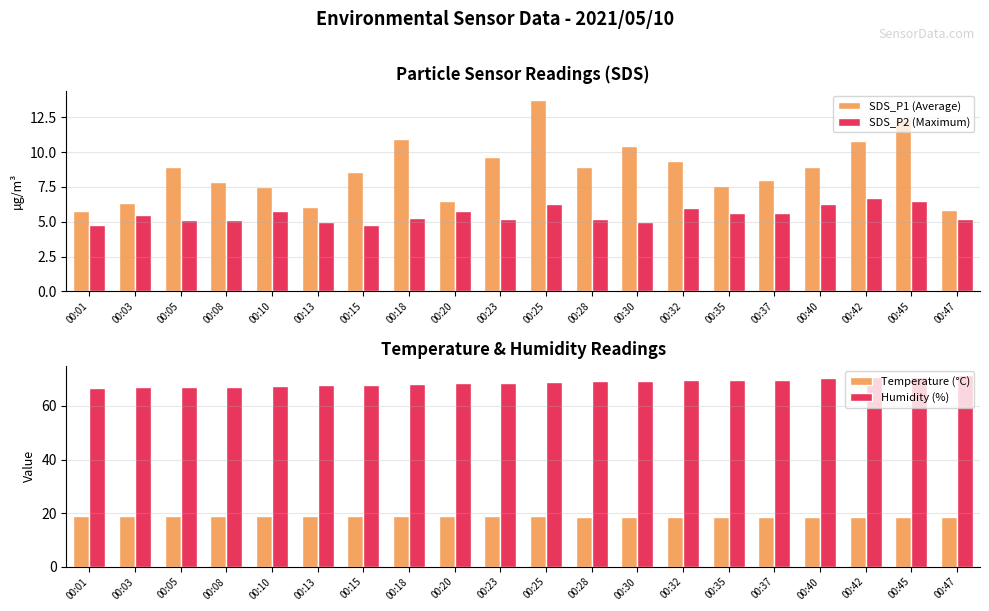

What is the approximate value of Humidity (%) at 00:01?

66.6